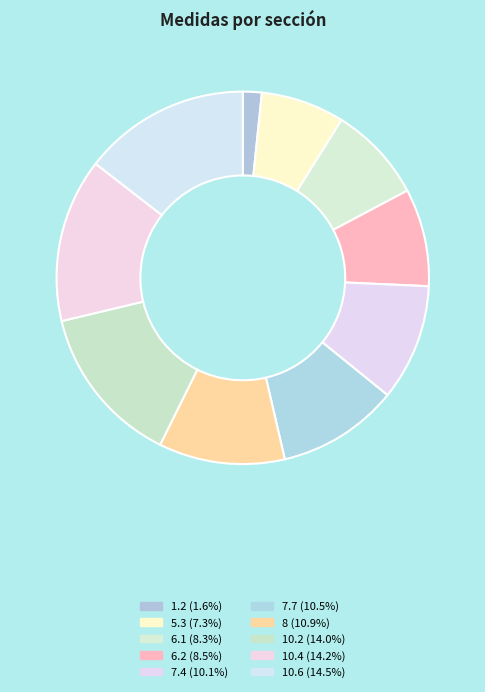

How many slices are in this pie chart?

10